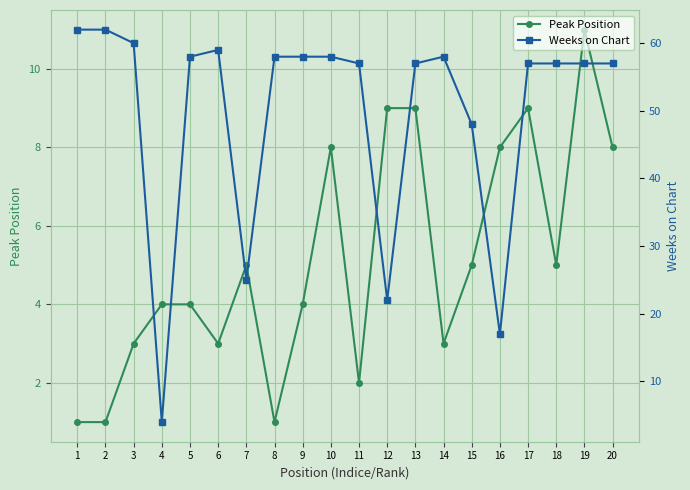

What is the spread (max minus min) of values at 12?

13